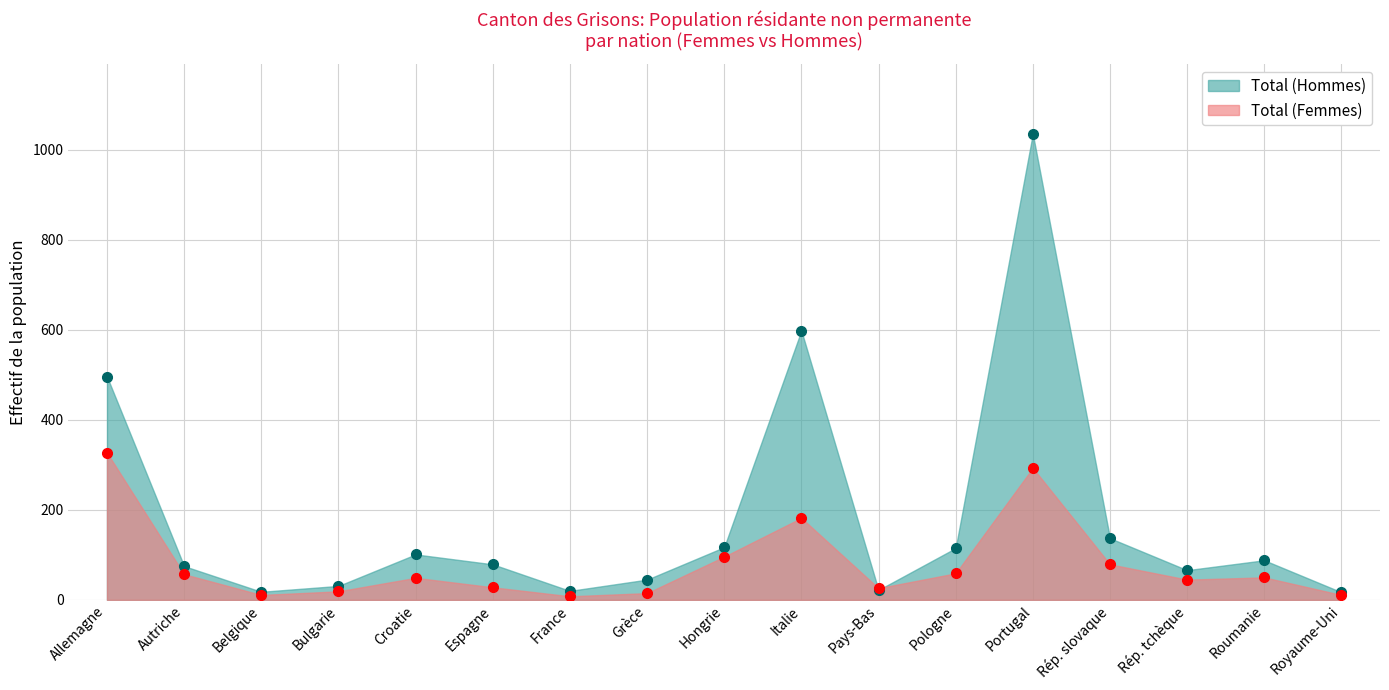

What is the label of the 4th point from the right?

Rép. slovaque